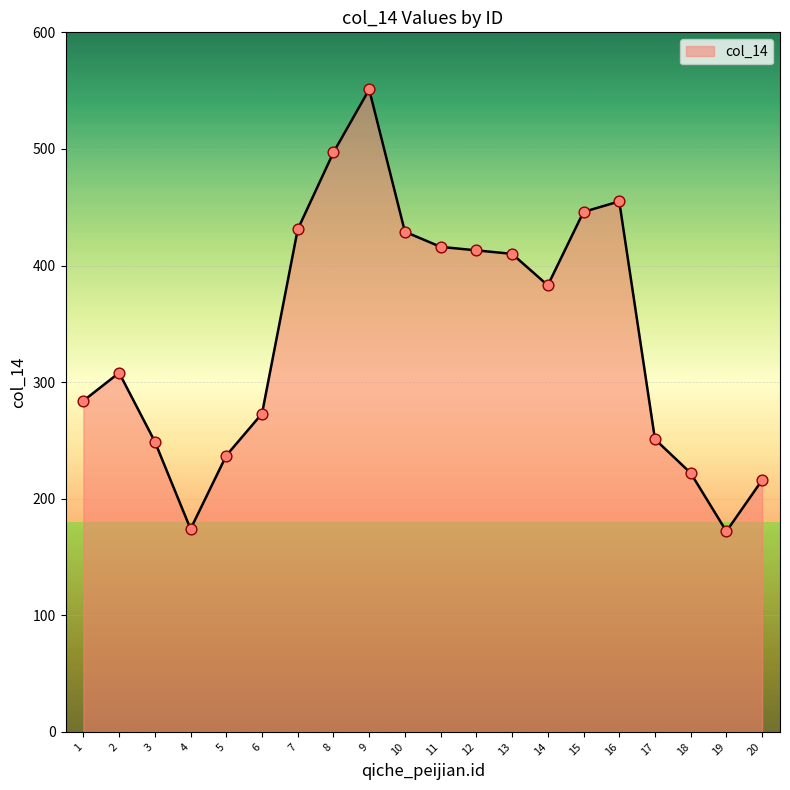

What is the ratio of the value at 6 to the value at 16?

0.6